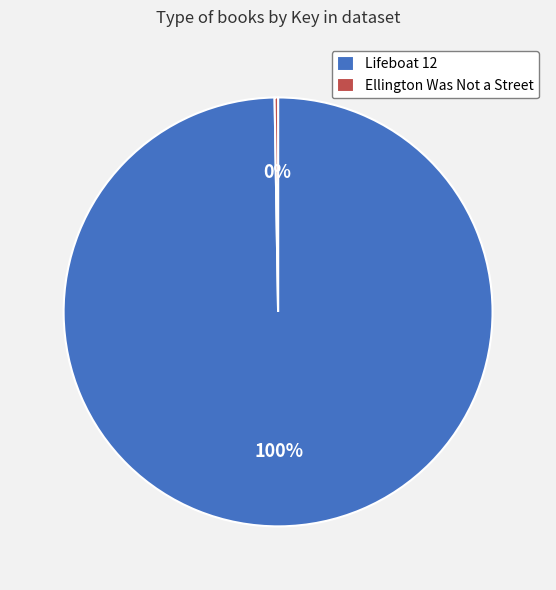

Which slice is the largest?

Lifeboat 12